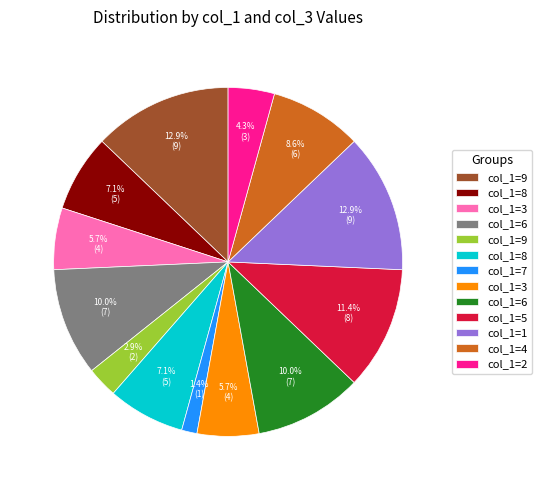

Does any single category account for the majority?

No